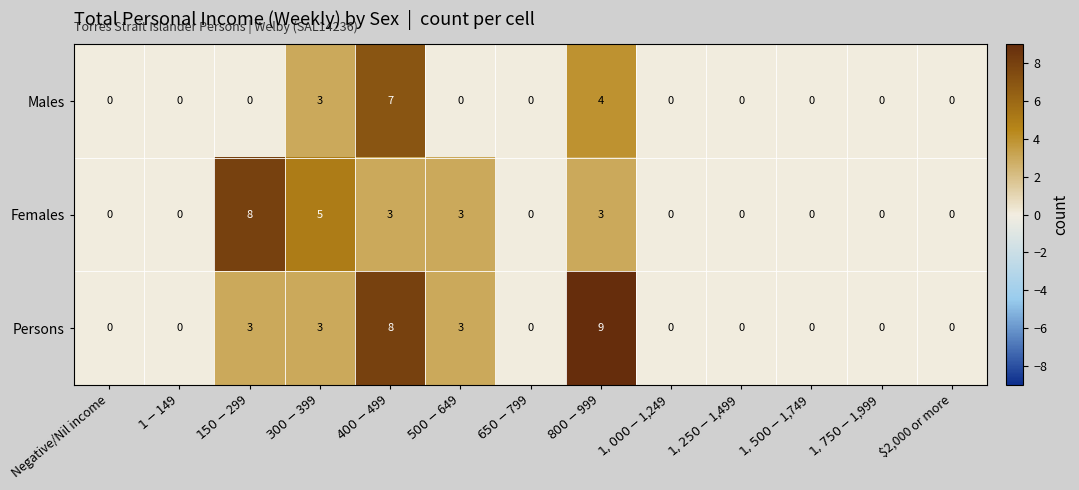

What is the difference between the maximum and minimum values in the Persons series?

9